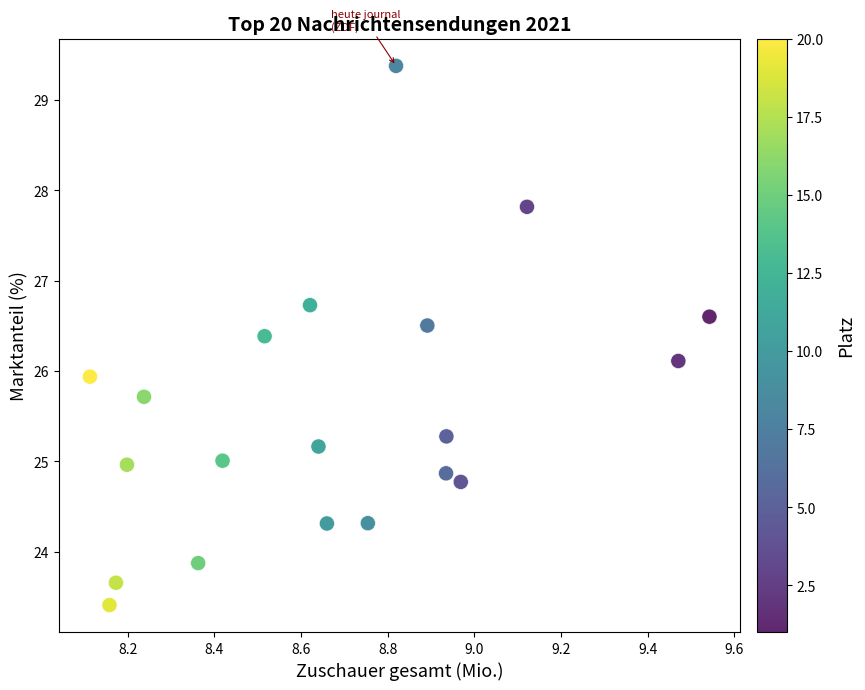

What is the range of Y values (max minus min)?

6.0